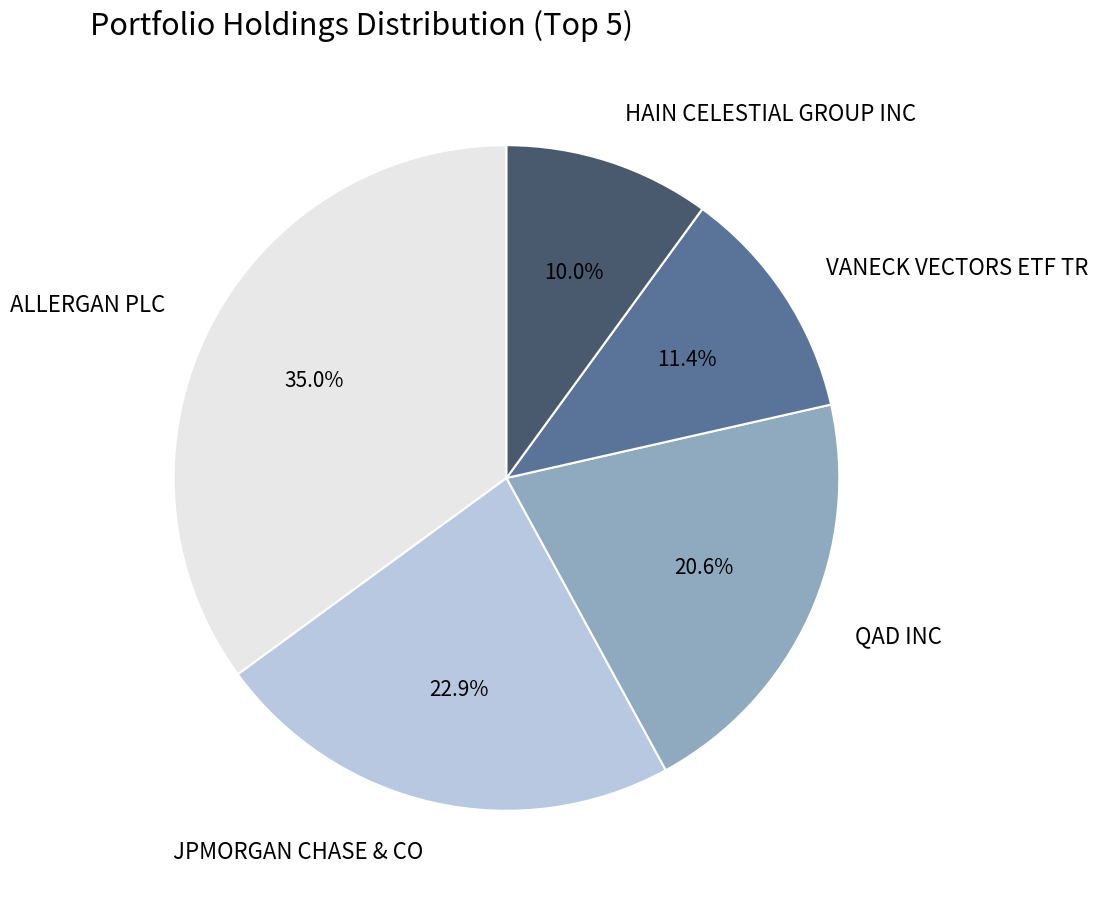

How many slices are in this pie chart?

5